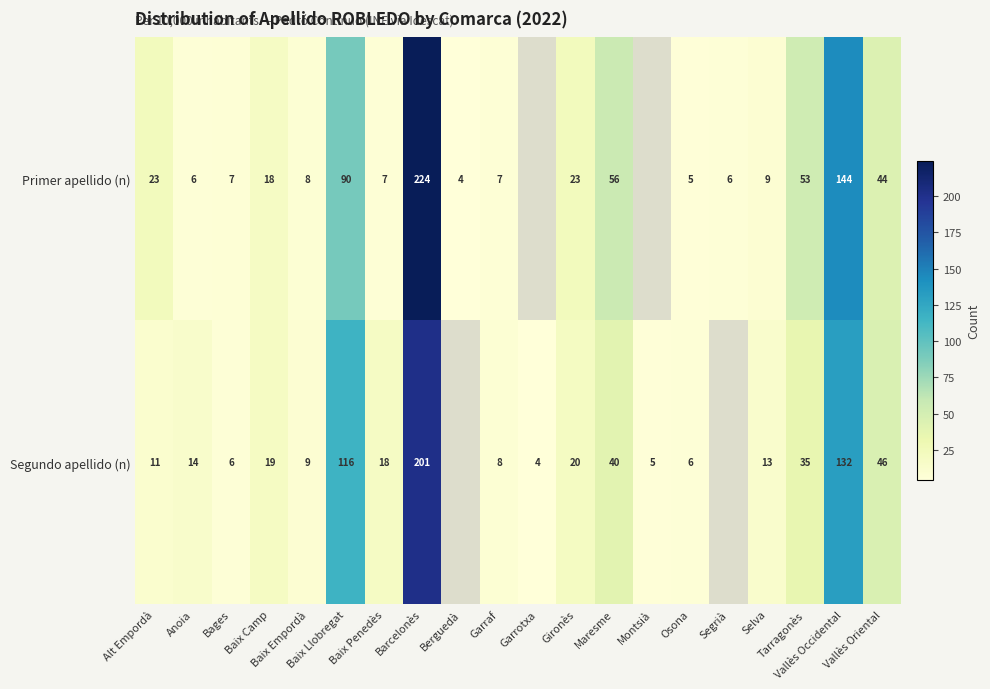

What is the spread (max minus min) of values at Anoia?

8